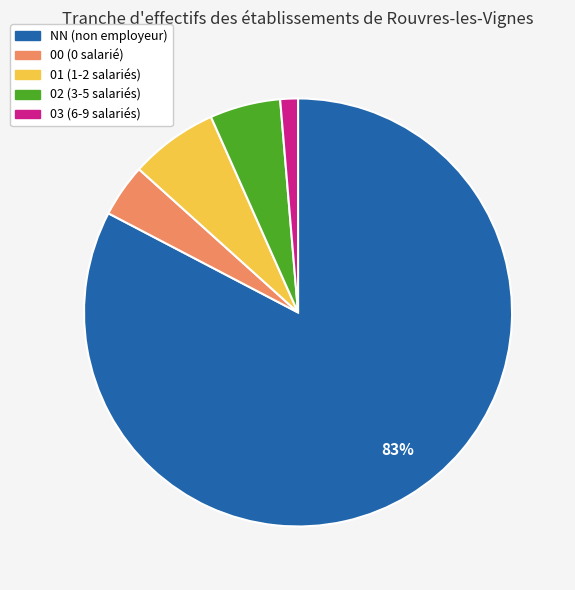

Combined, do 03 (6-9 salariés) and 01 (1-2 salariés) account for over 50%?

No